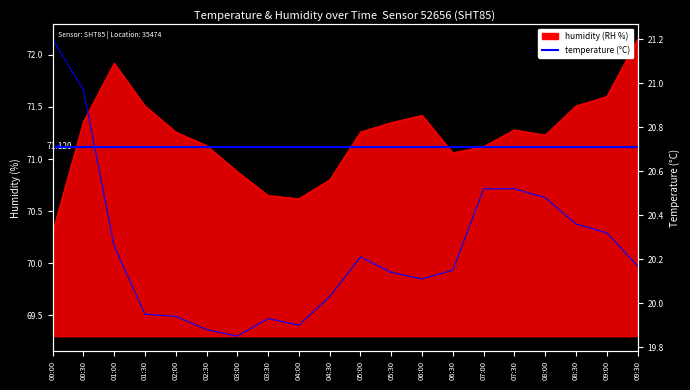

List the labels in order of temperature value, largest first.

00:00, 00:30, 07:00, 07:30, 08:00, 08:30, 09:00, 01:00, 05:00, 09:30, 06:30, 05:30, 06:00, 04:30, 01:30, 02:00, 03:30, 04:00, 02:30, 03:00